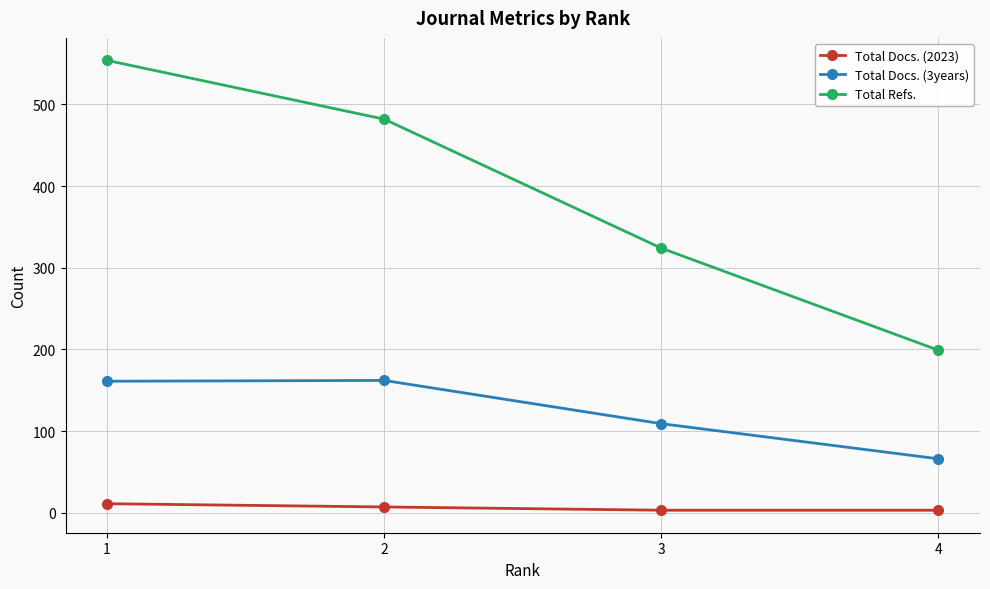

List the series in order of their peak value, lowest first.

Total Docs. (2023), Total Docs. (3years), Total Refs.